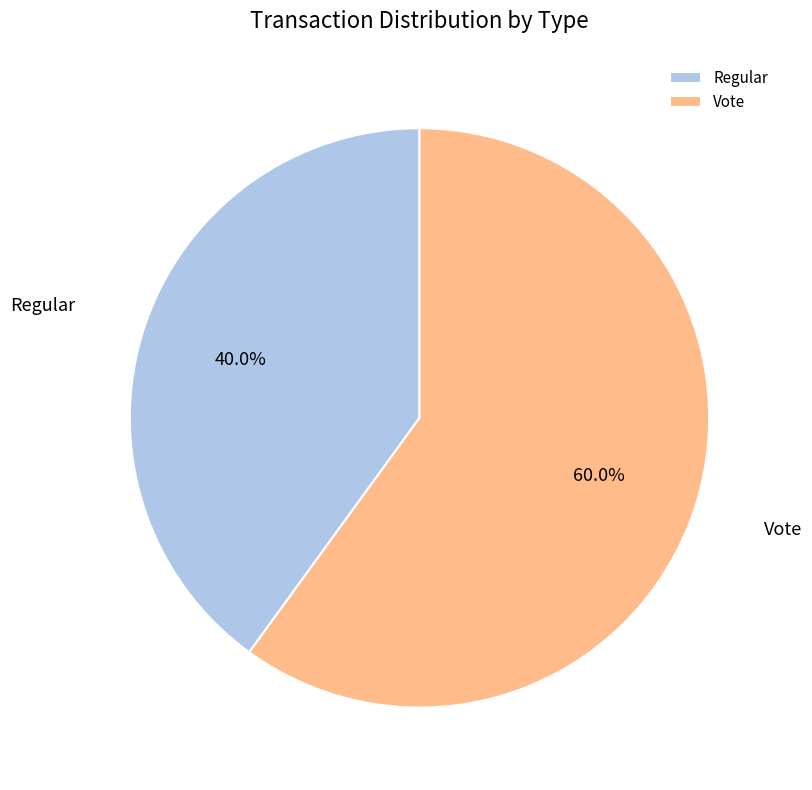

How many segments does this pie chart have?

2